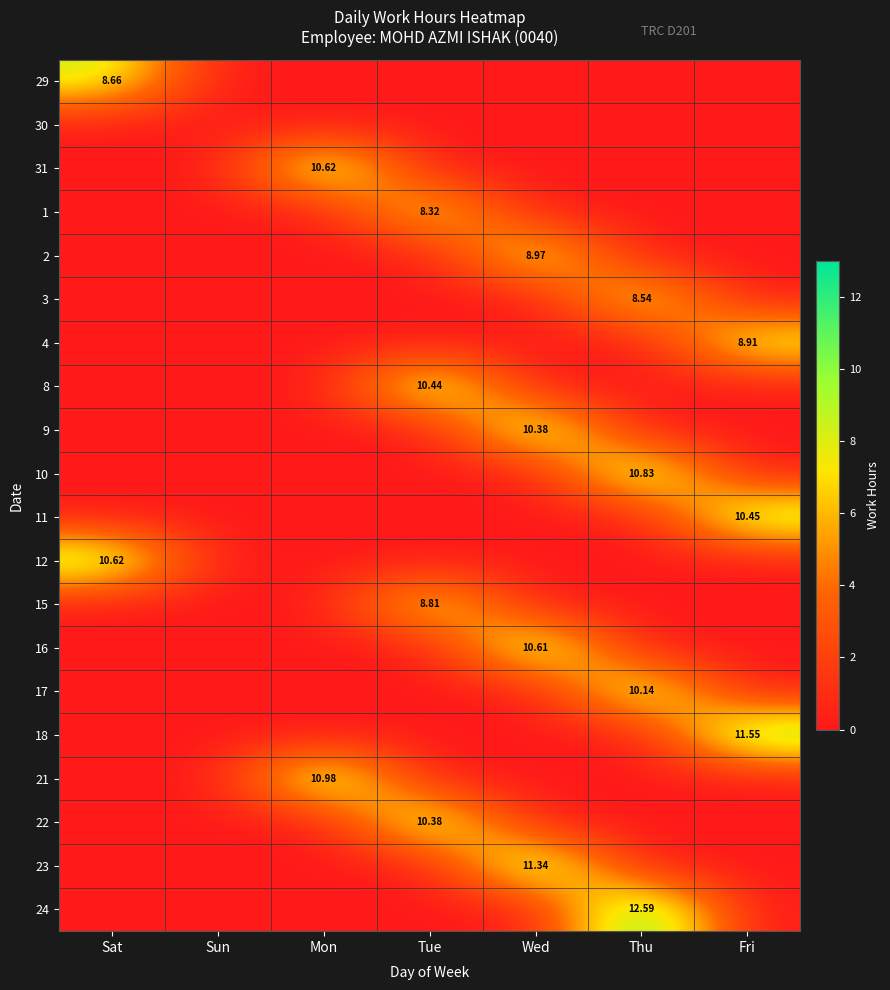

What is the greatest value displayed?

12.6